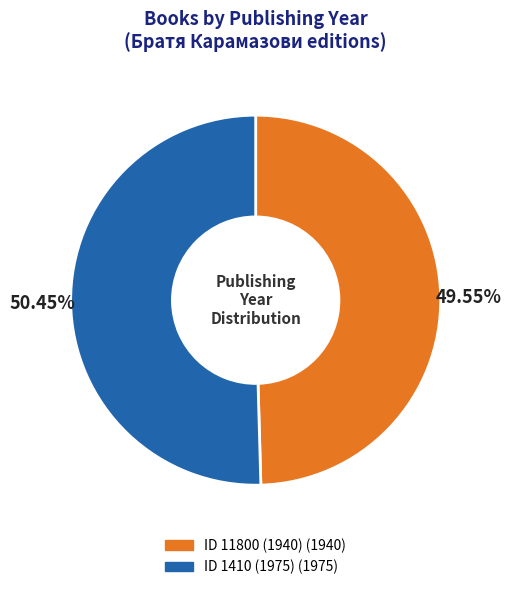

Is there a majority slice in this chart?

Yes